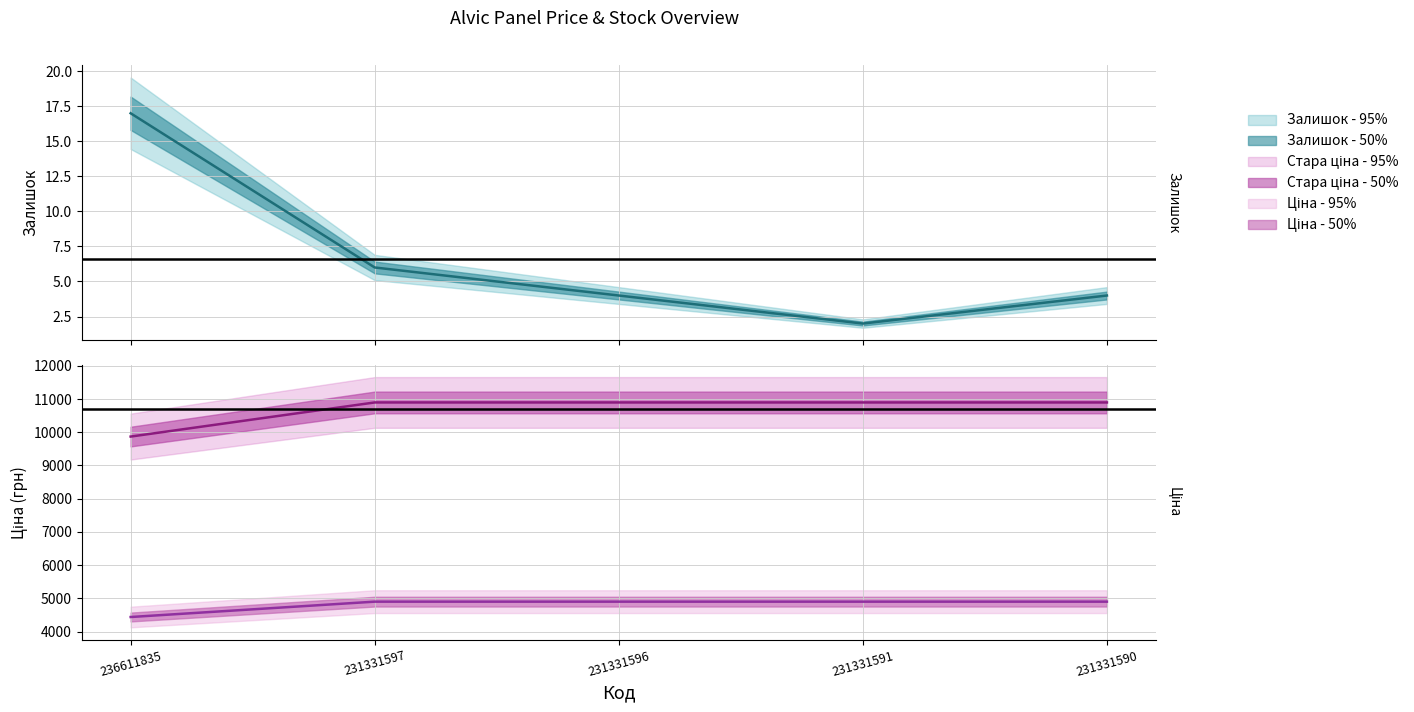

What is the value of the Стара ціна point at the 3rd from the left?

10896.3